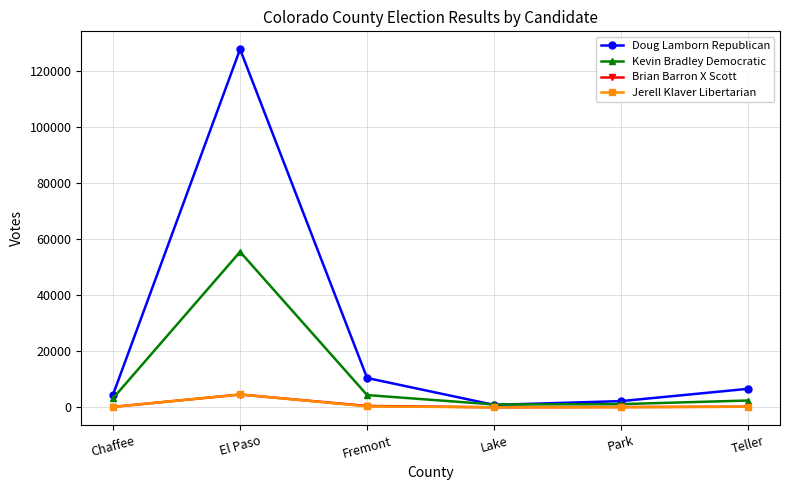

What is the maximum value shown in the chart?

127838